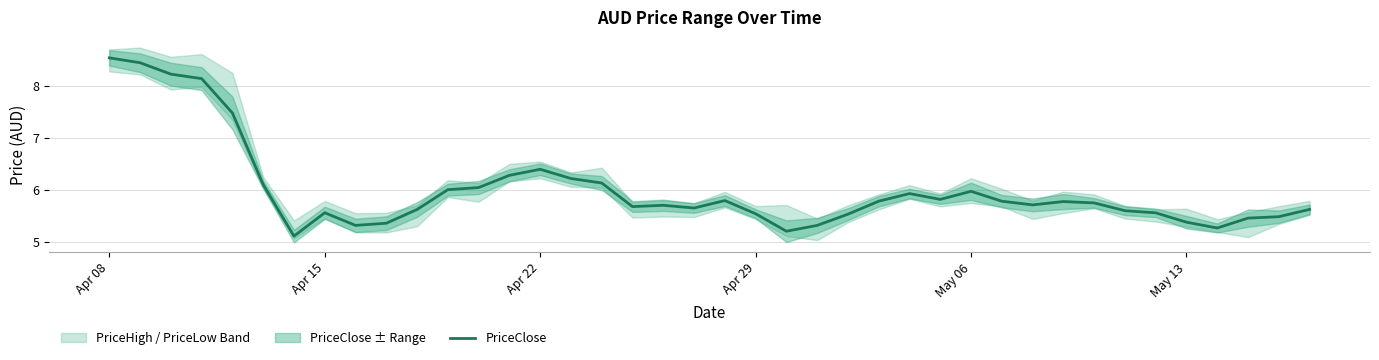

True or false: PriceClose has a value of 3.4 at Apr 15.

False